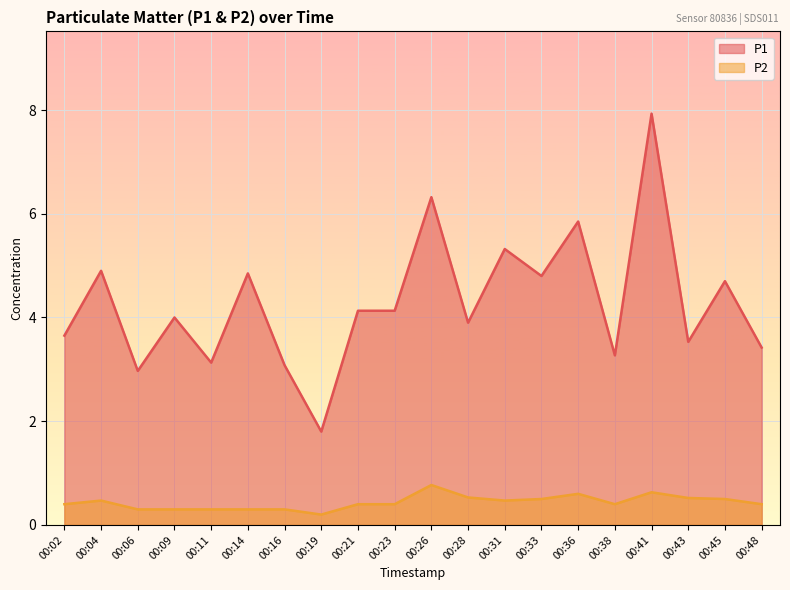

How many interior local peaks does the P1 series have?

8